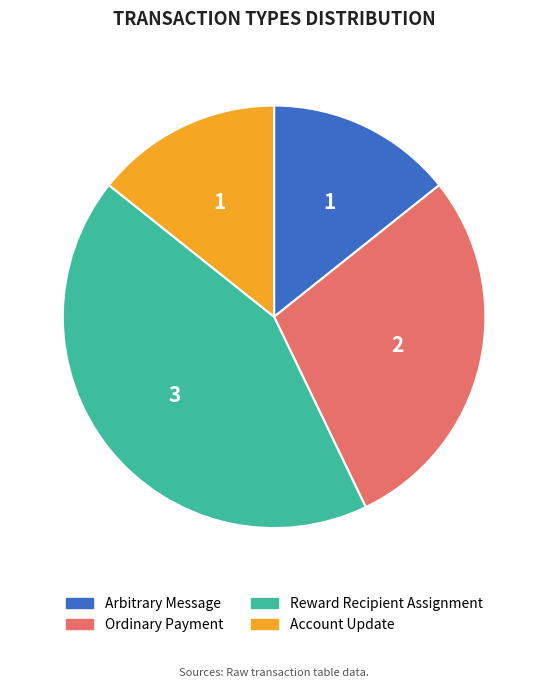

Is it true that Ordinary Payment is 73% of the pie?

False